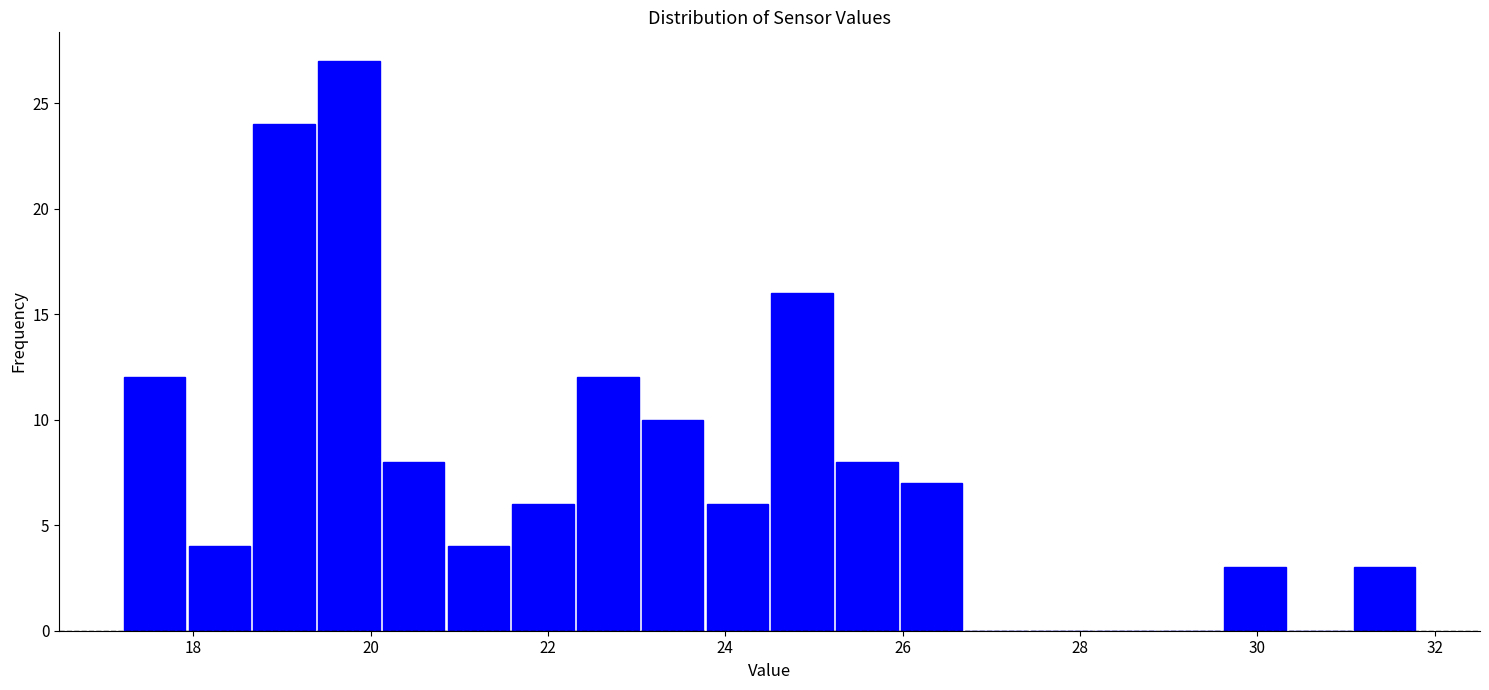

Around what value on the x-axis is the tallest bar? Give the approximate position of its centre, as read against the axis.

19.8